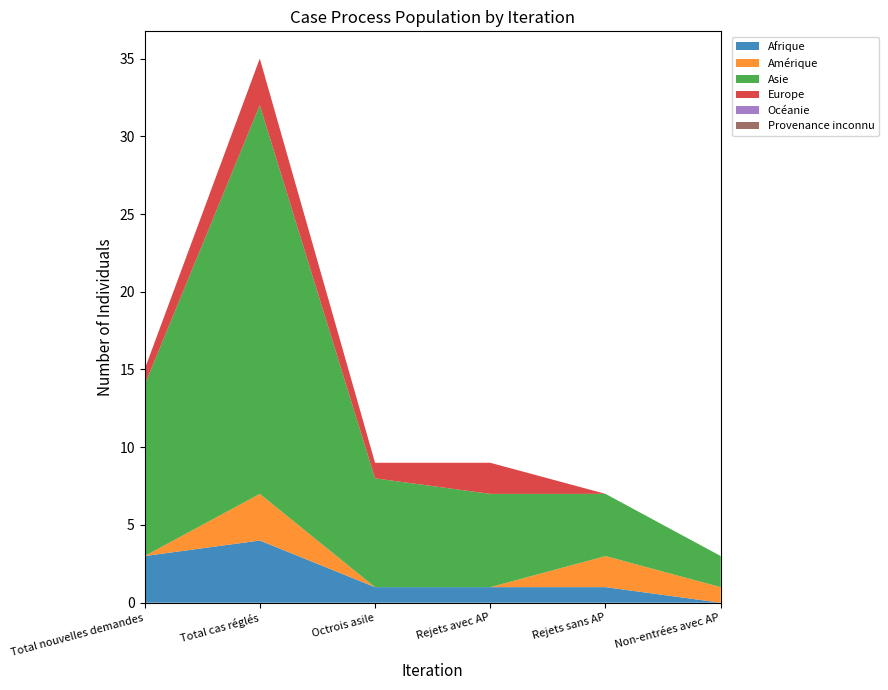

Reading left to right, transcribe all the data shown in this chart.

Afrique: Total nouvelles demandes=3	Total cas réglés=4	Octrois asile=1	Rejets avec AP=1	Rejets sans AP=1	Non-entrées avec AP=0
Amérique: Total nouvelles demandes=0	Total cas réglés=3	Octrois asile=0	Rejets avec AP=0	Rejets sans AP=2	Non-entrées avec AP=1
Asie: Total nouvelles demandes=11	Total cas réglés=25	Octrois asile=7	Rejets avec AP=6	Rejets sans AP=4	Non-entrées avec AP=2
Europe: Total nouvelles demandes=1	Total cas réglés=3	Octrois asile=1	Rejets avec AP=2	Rejets sans AP=0	Non-entrées avec AP=0
Océanie: Total nouvelles demandes=0	Total cas réglés=0	Octrois asile=0	Rejets avec AP=0	Rejets sans AP=0	Non-entrées avec AP=0
Provenance inconnu: Total nouvelles demandes=0	Total cas réglés=0	Octrois asile=0	Rejets avec AP=0	Rejets sans AP=0	Non-entrées avec AP=0